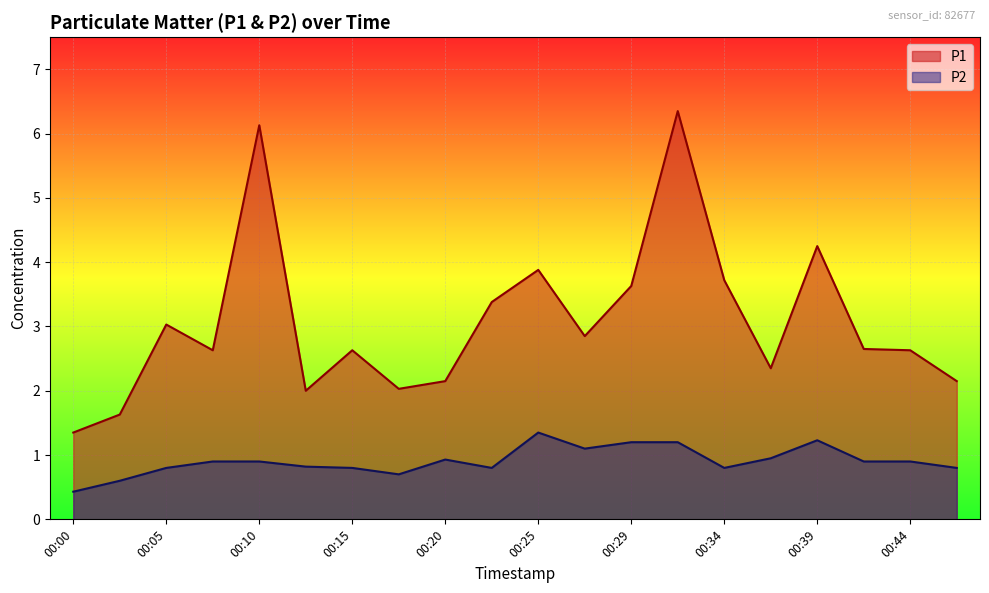

Reading right to left, list all the values displayed in this chart.

P1: 00:46=2.1	00:44=2.6	00:42=2.6	00:39=4.2	00:37=2.4	00:34=3.7	00:32=6.3	00:29=3.6	00:27=2.9	00:25=3.9	00:22=3.4	00:20=2.1	00:17=2.0	00:15=2.6	00:12=2.0	00:10=6.1	00:07=2.6	00:05=3.0	00:03=1.6	00:00=1.4
P2: 00:46=0.8	00:44=0.9	00:42=0.9	00:39=1.2	00:37=0.9	00:34=0.8	00:32=1.2	00:29=1.2	00:27=1.1	00:25=1.4	00:22=0.8	00:20=0.9	00:17=0.7	00:15=0.8	00:12=0.8	00:10=0.9	00:07=0.9	00:05=0.8	00:03=0.6	00:00=0.4